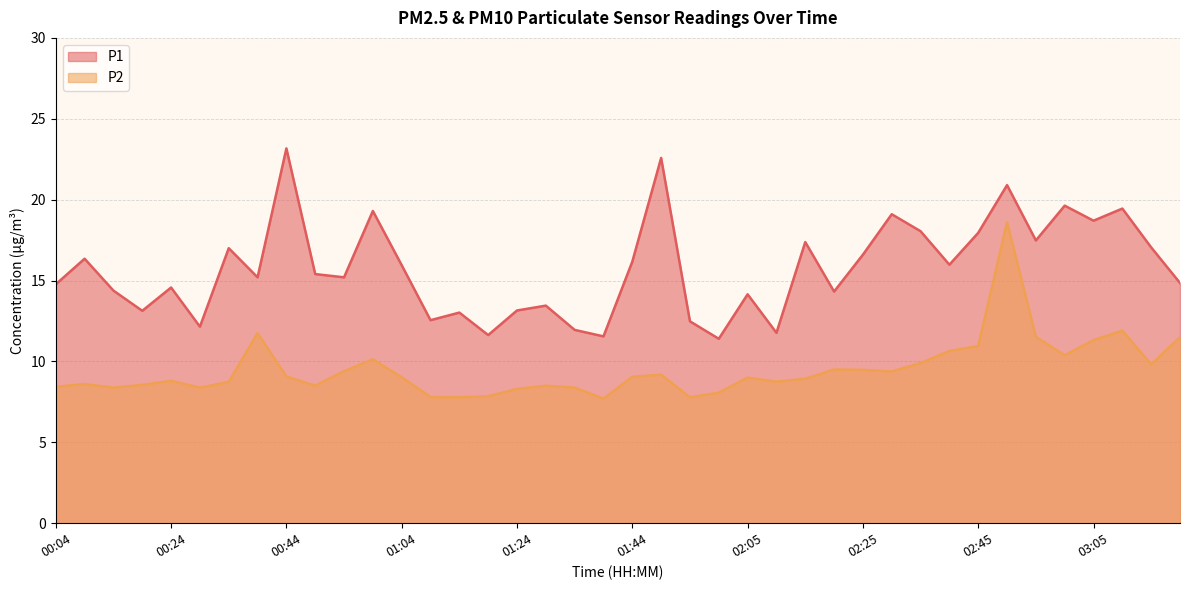

What is the difference between the highest and lowest values at 02:05?

5.2